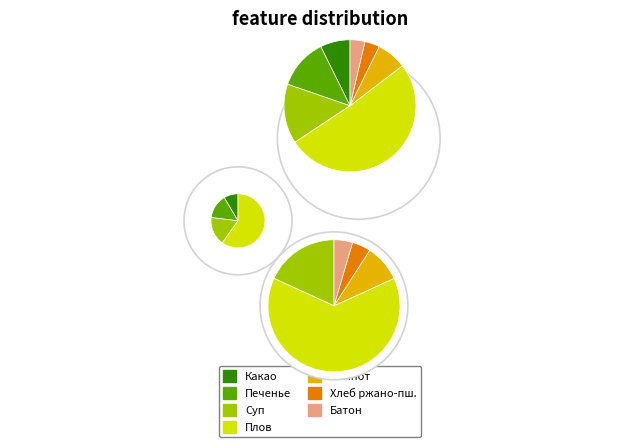

Is it true that Батон нарезной is 18% of the pie?

False